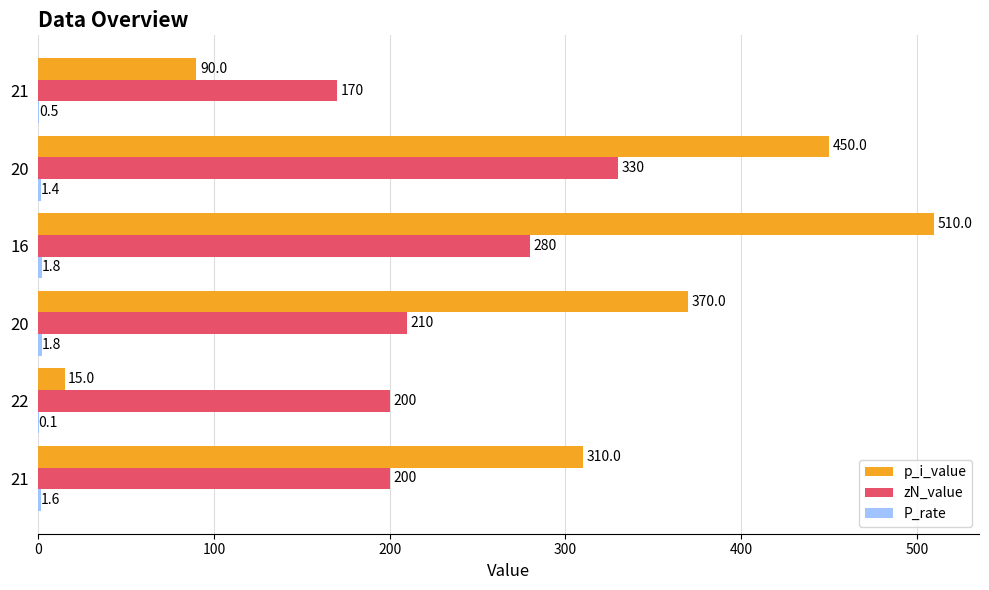

What is the value of the P_rate bar at the 2nd from the left?

0.1